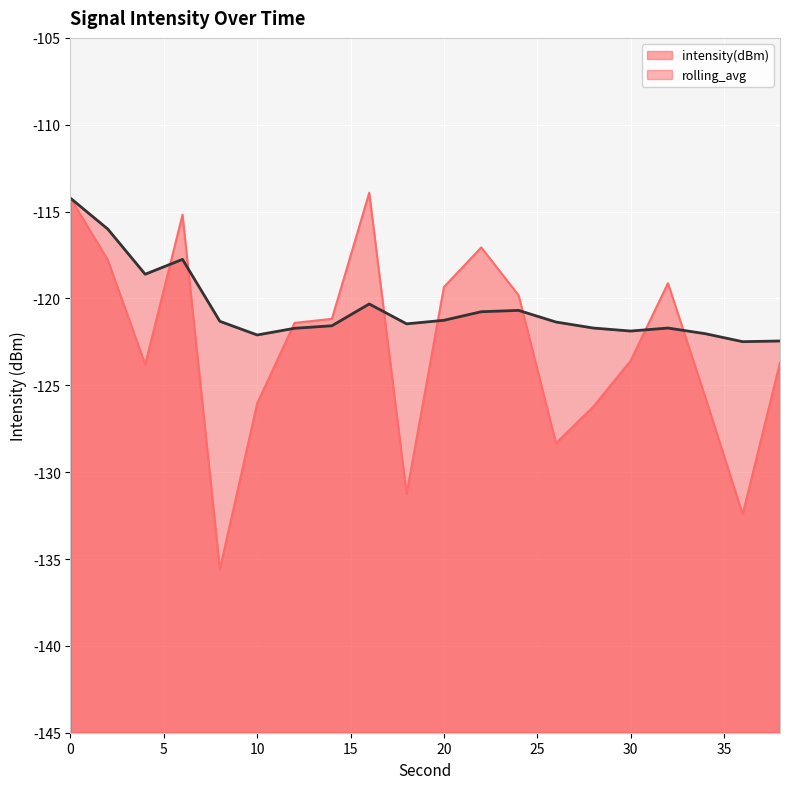

Which has a higher value, 12 or 36?

12